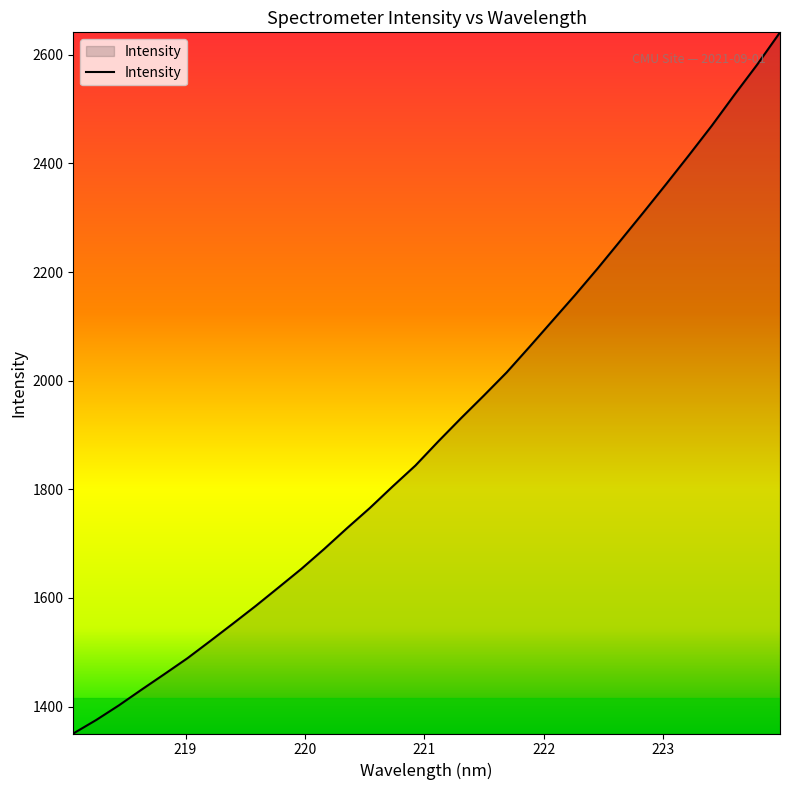

What is the difference between the maximum and minimum values?

1290.9